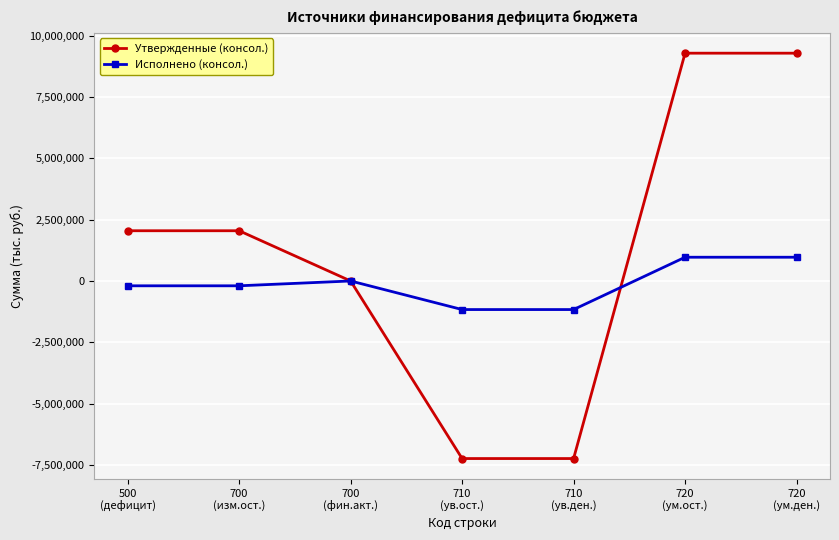

Is it true that Исполнено (консол.) equals -196714.3 at 700
(изм.ост.)?

True